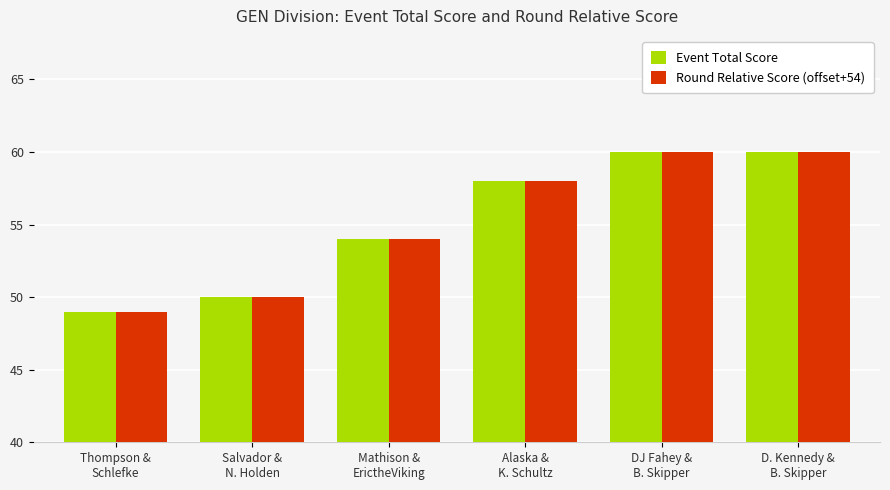

What is the sum of all Event Total Score values?

331